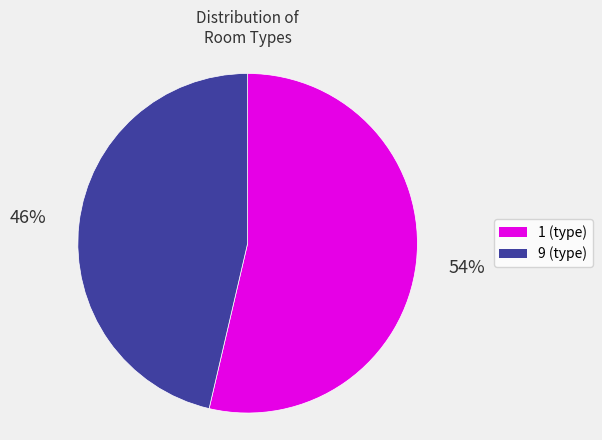

To the nearest percent, what is the average slice percentage?

50%